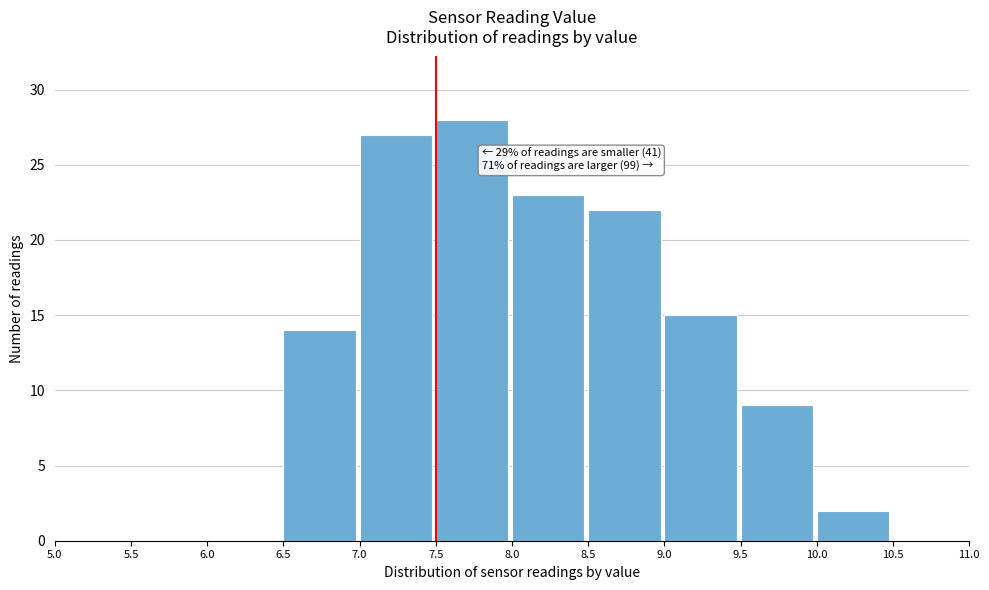

Over which range of the x-axis is the bar tallest?

7.5 to 8.0